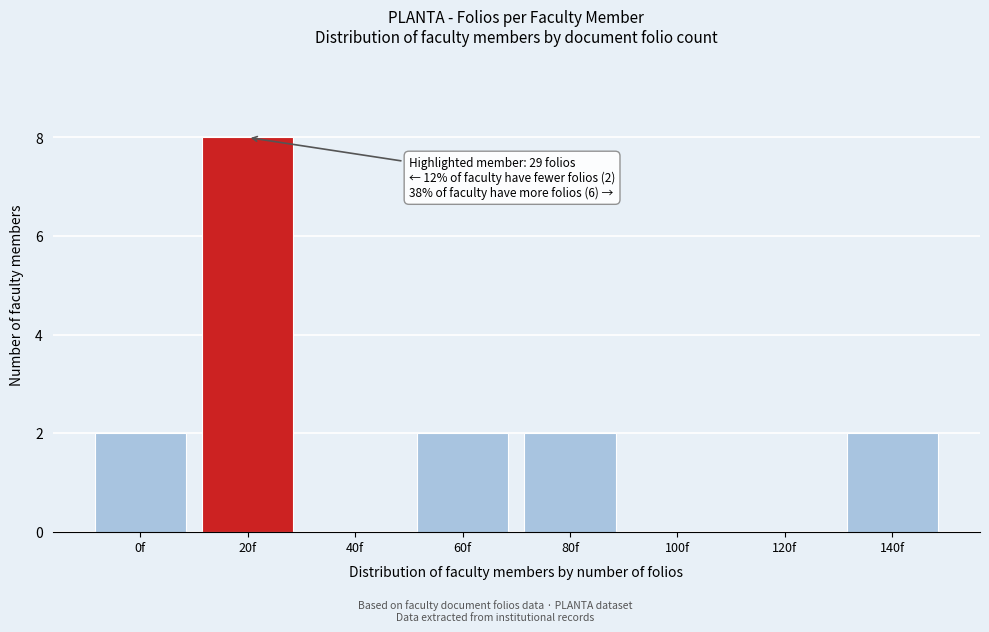

Reading left to right, extract all data points from this chart.

0f=2	20f=8	40f=0	60f=2	80f=2	100f=0	120f=0	140f=2